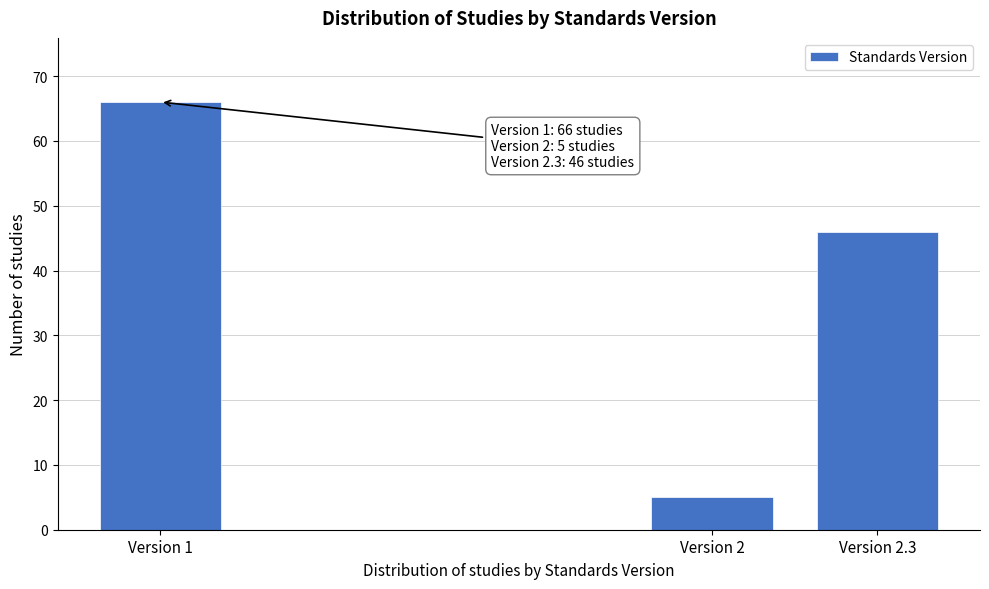

Reading right to left, transcribe all the data shown in this chart.

Version 2.3=46	Version 2=5	Version 1=66